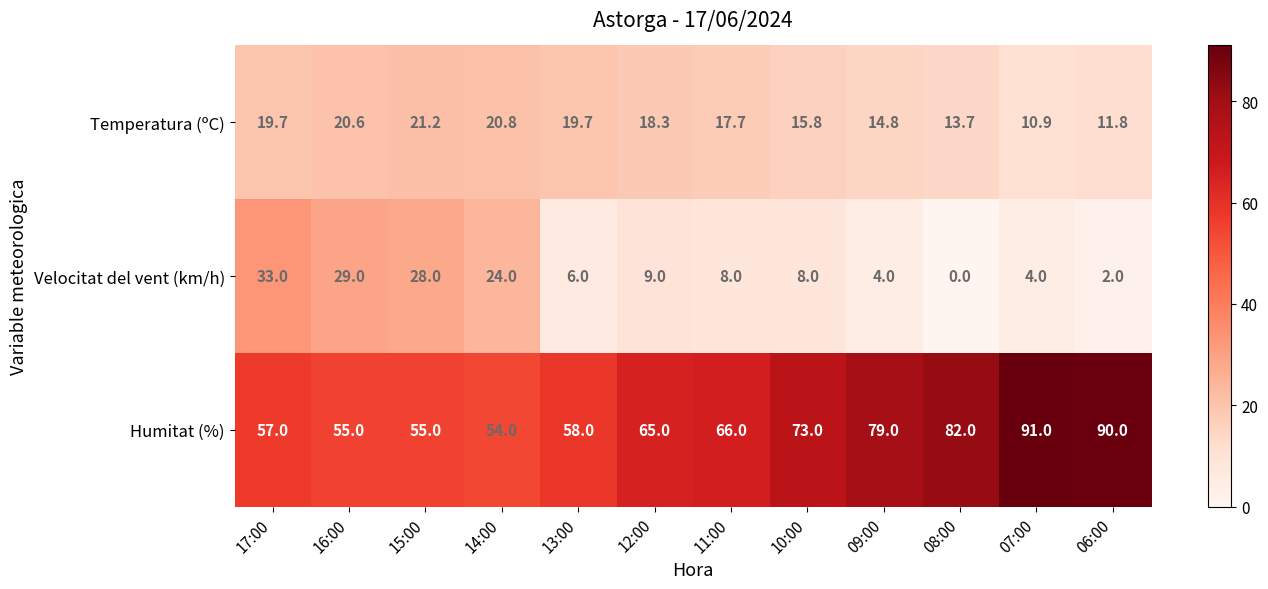

The value of Humitat (%) at 06:00 is 90.0. True or false?

True